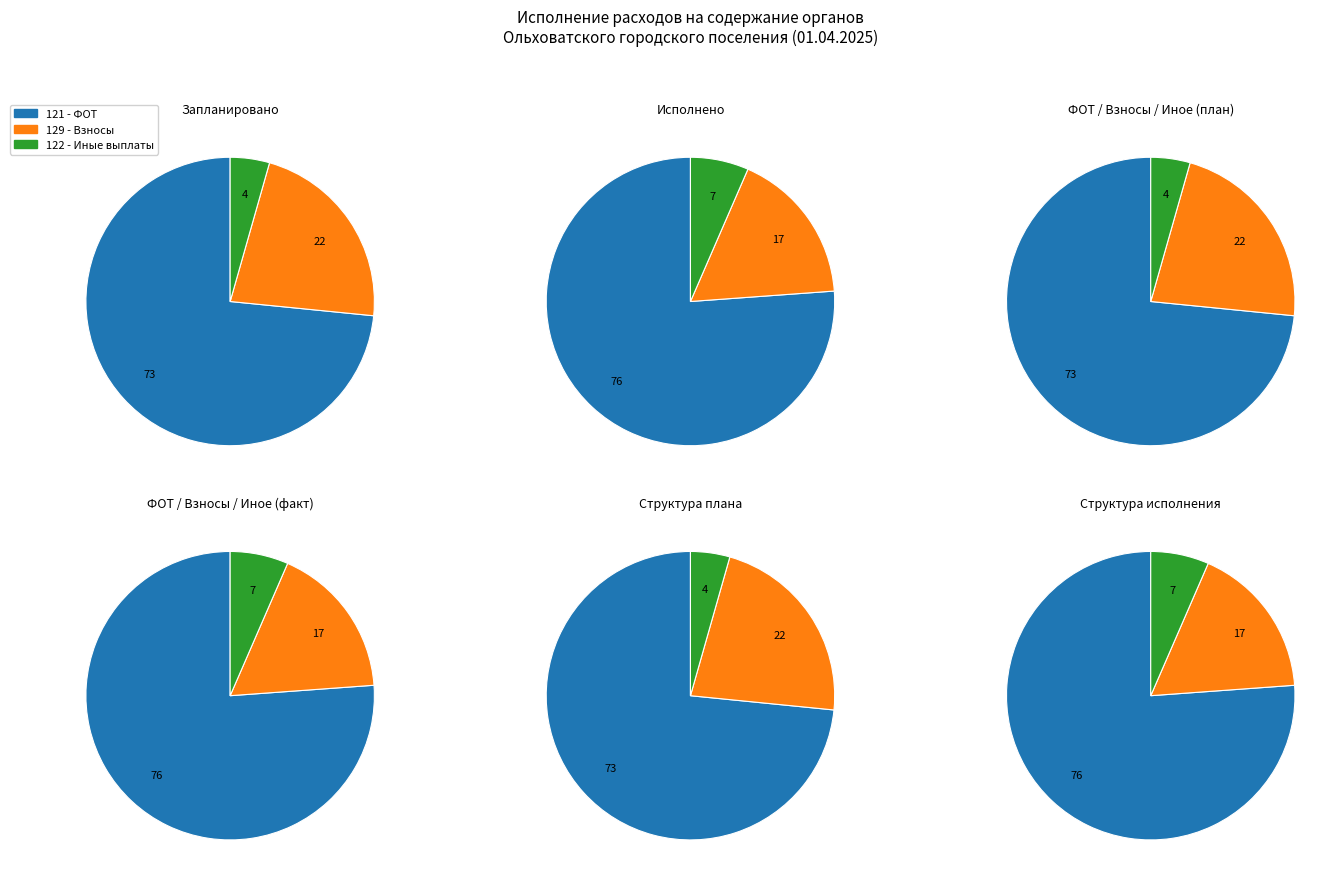

What is the difference between the highest and lowest values at 1?

2629849.5